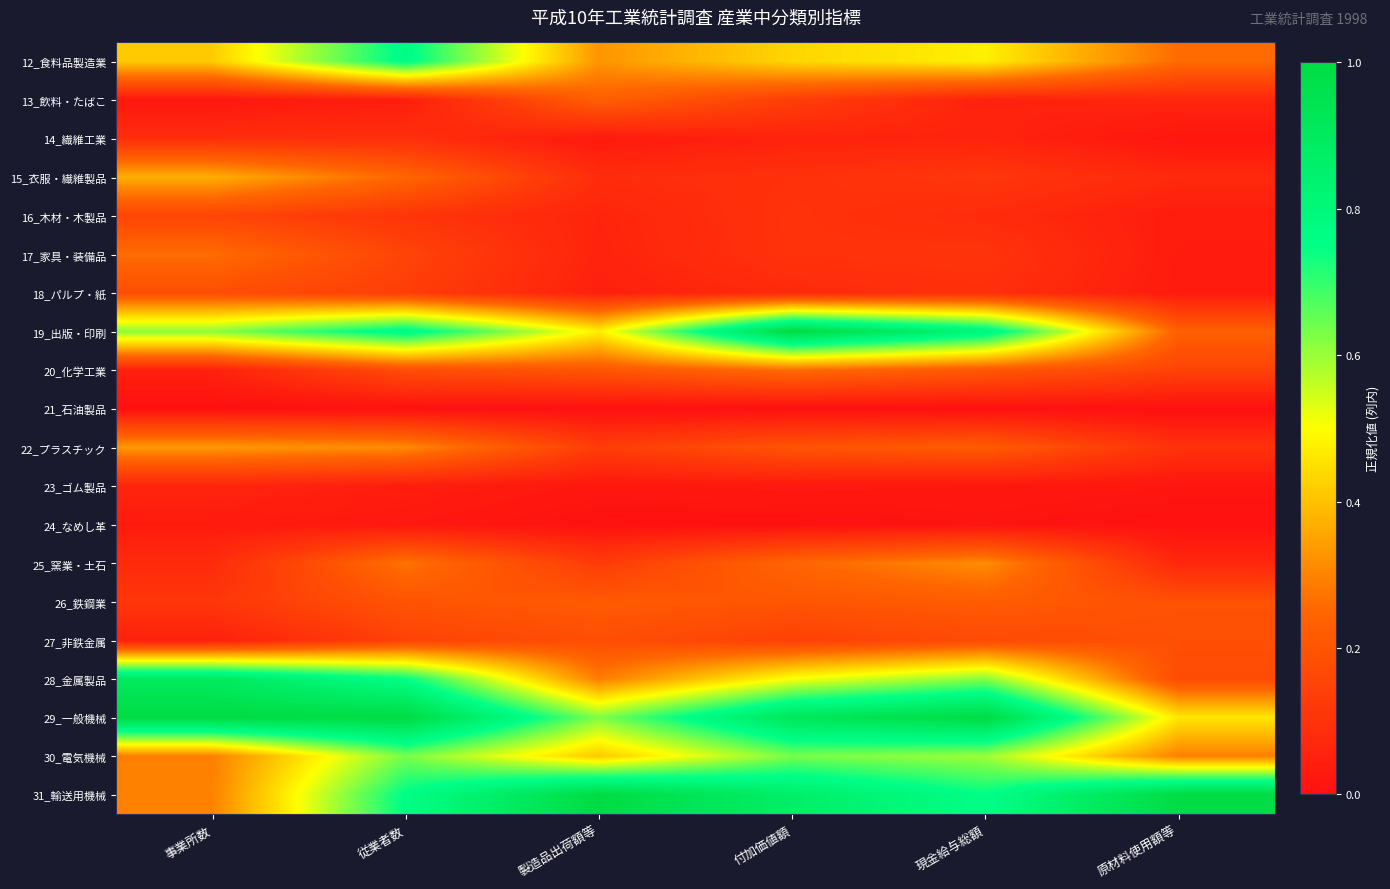

What is the difference between the highest and lowest values at 原材料使用額等?

1.0